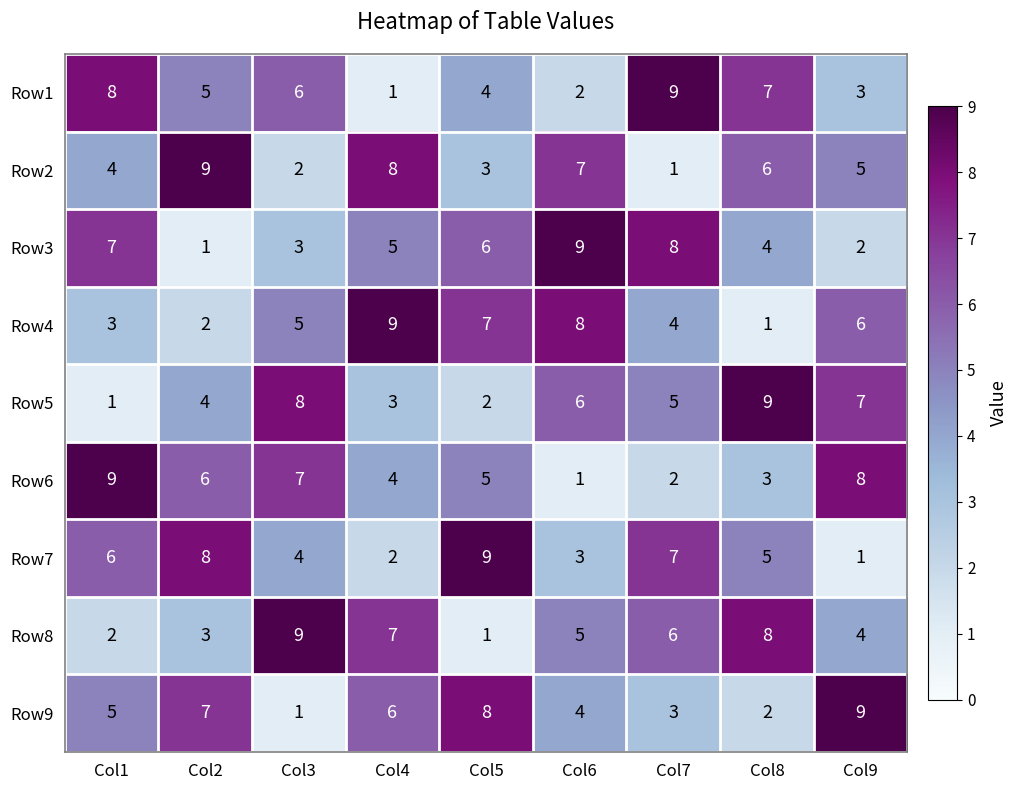

Where does the Row2 series first go above 5?

Col2